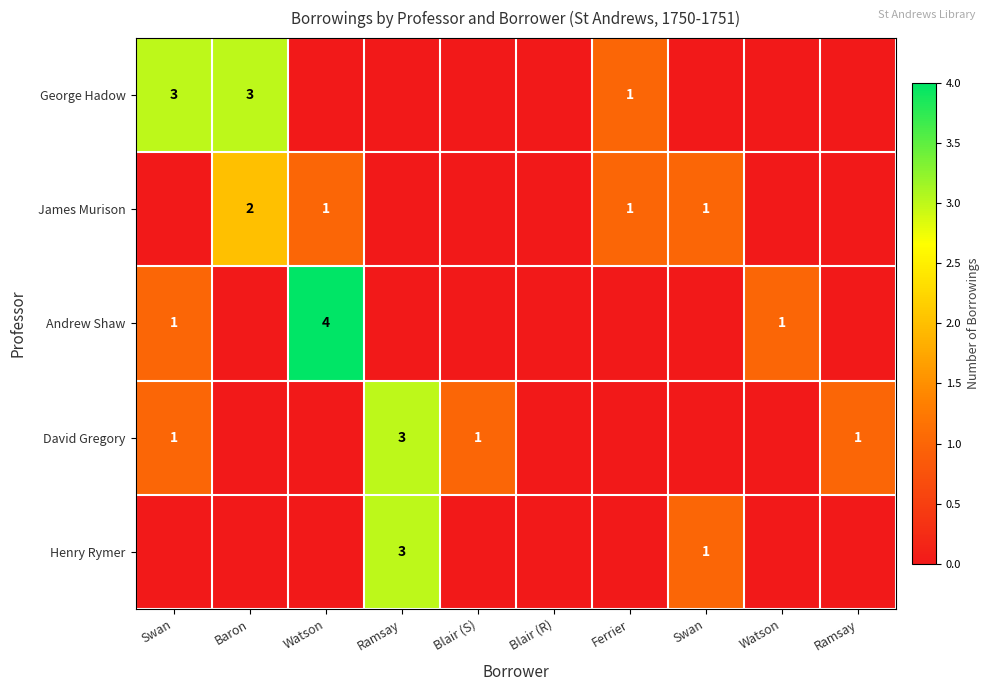

At how many categories does at least one series exceed 0?

9